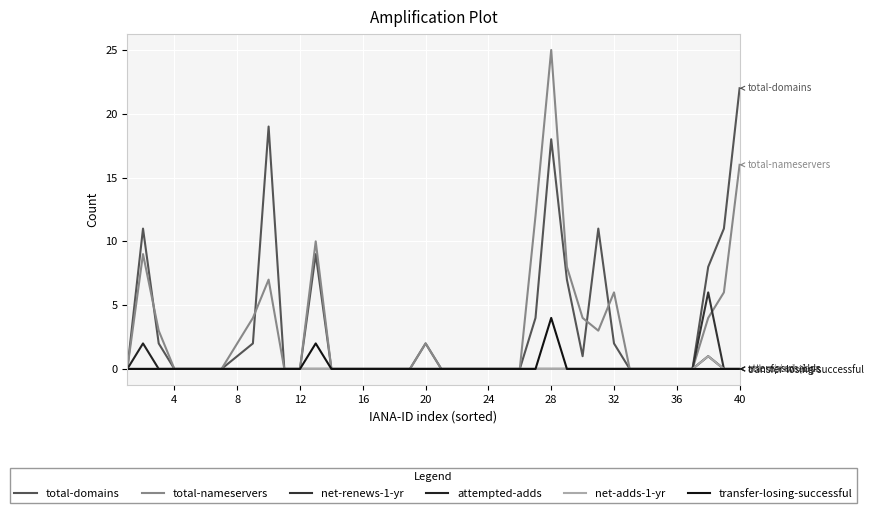

List the series in order of their peak value, lowest first.

net-adds-1-yr, attempted-adds, transfer-losing-successful, net-renews-1-yr, total-domains, total-nameservers